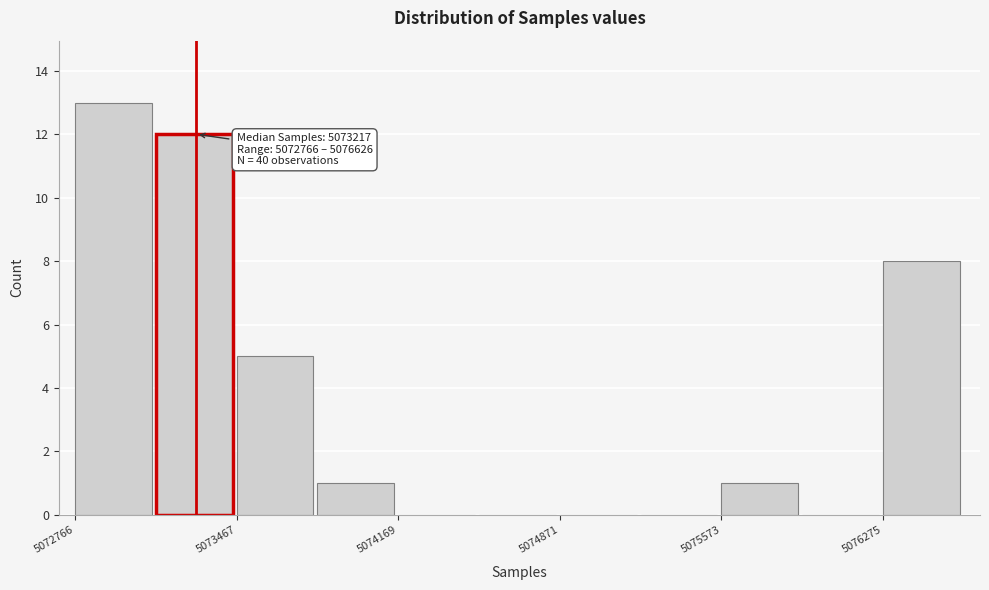

Read against the x-axis, roughly where is the centre of the tallest bar?

5072900